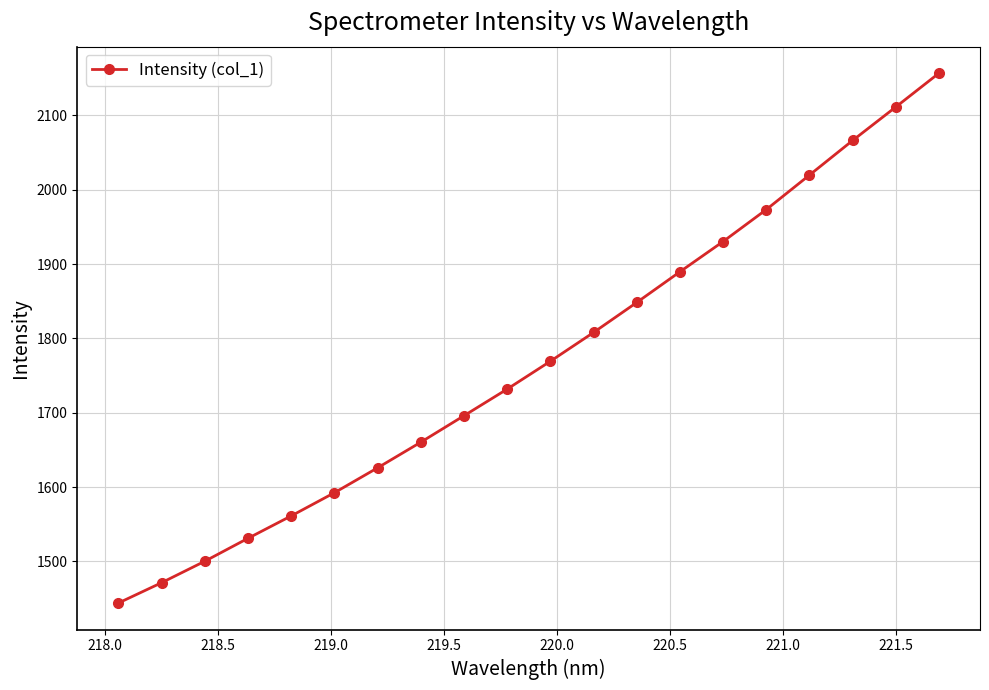

What is the maximum value shown in the chart?

2157.0